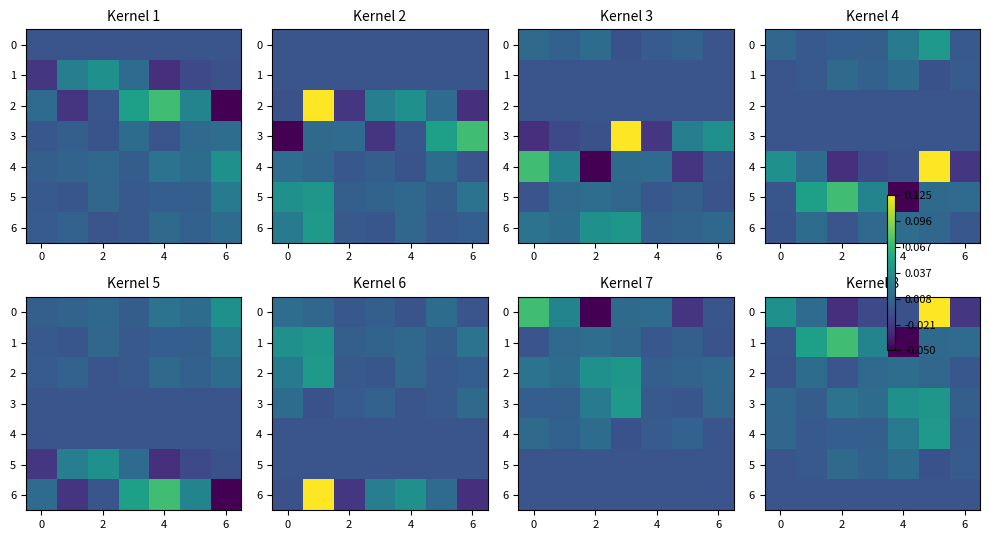

True or false: 0 has a value of -0.0 at 6.

True